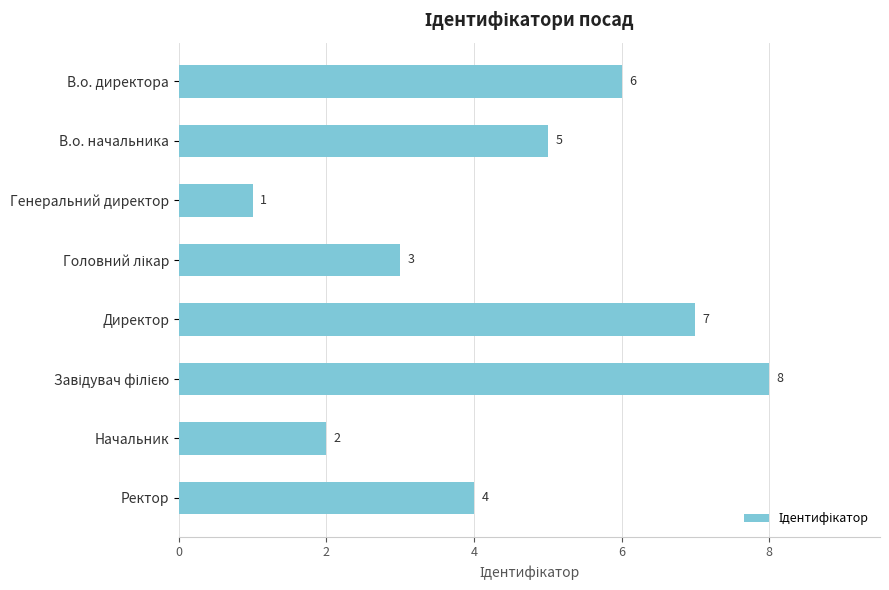

What is the change in value from Директор to Начальник?

-5